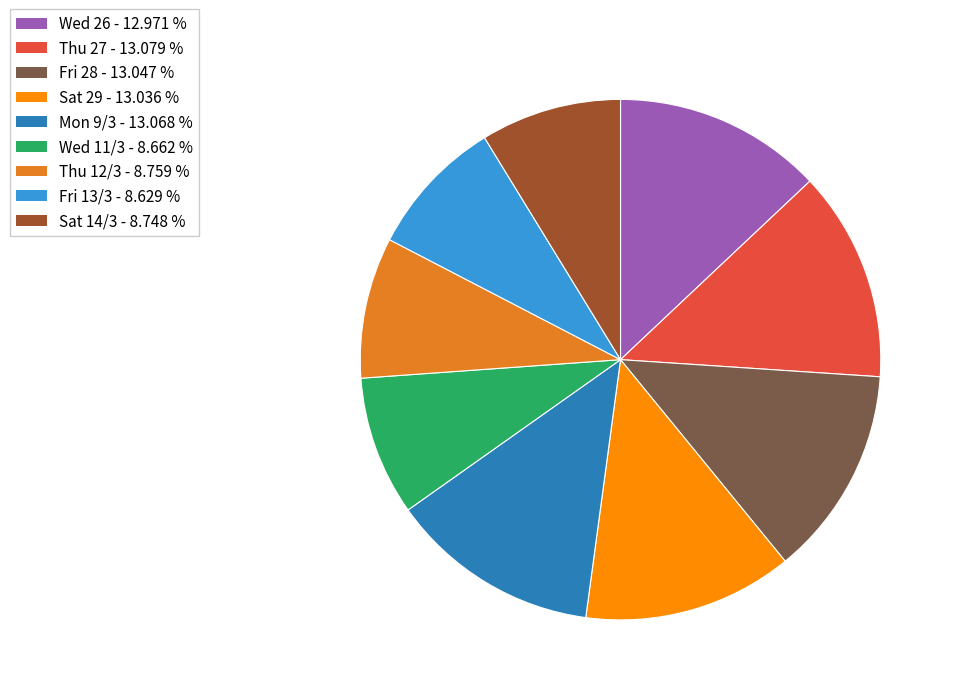

How many slices are in this pie chart?

9